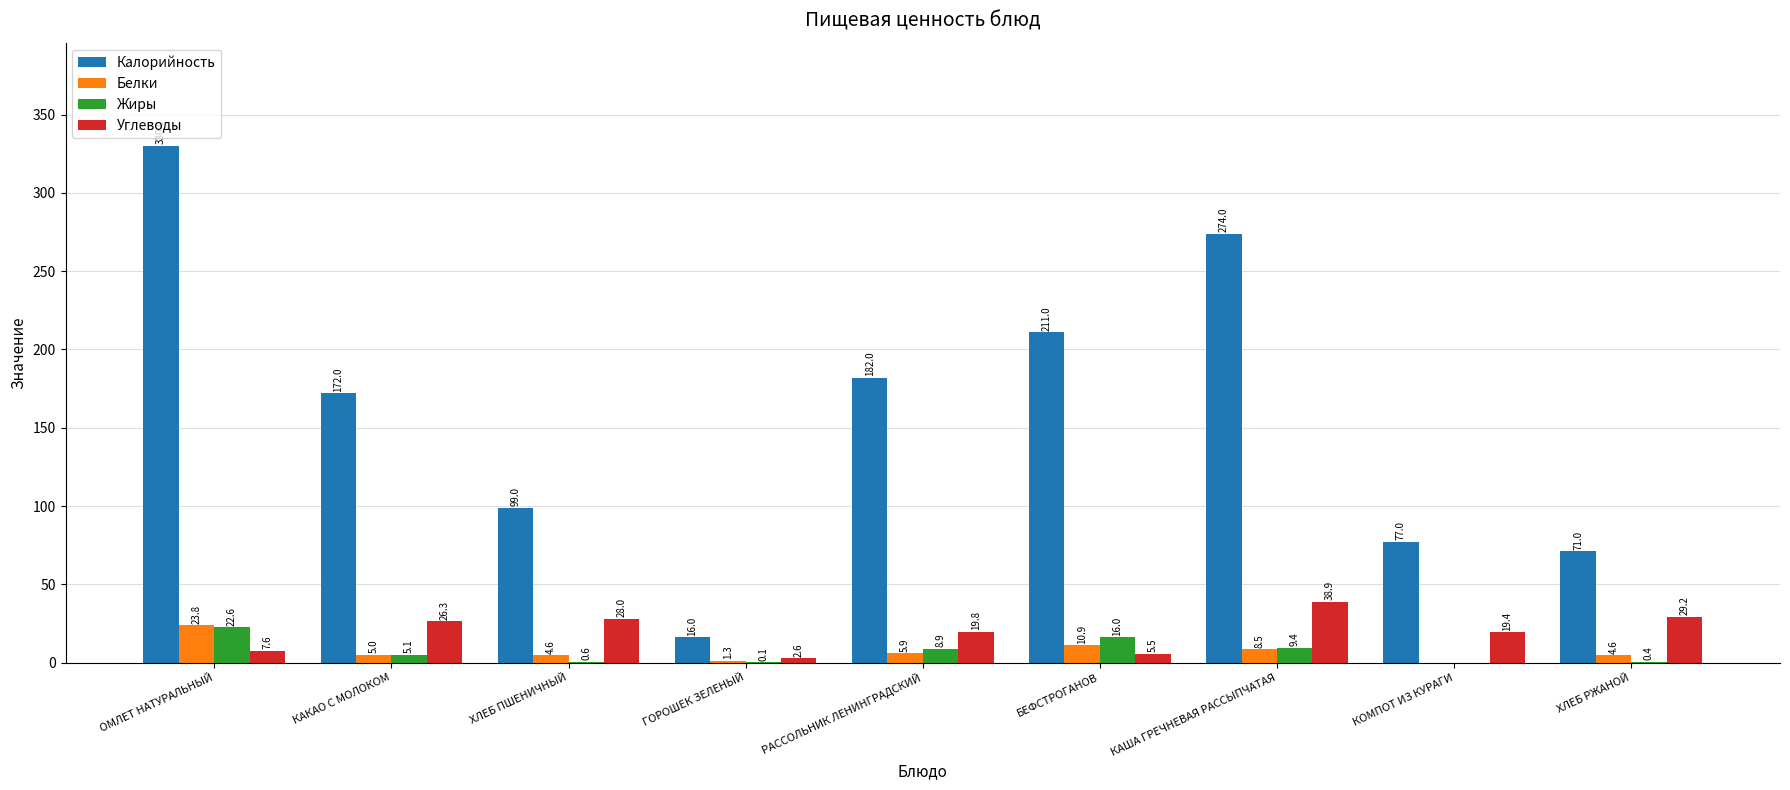

True or false: Калорийность has a value of 78.4 at КАКАО С МОЛОКОМ.

False